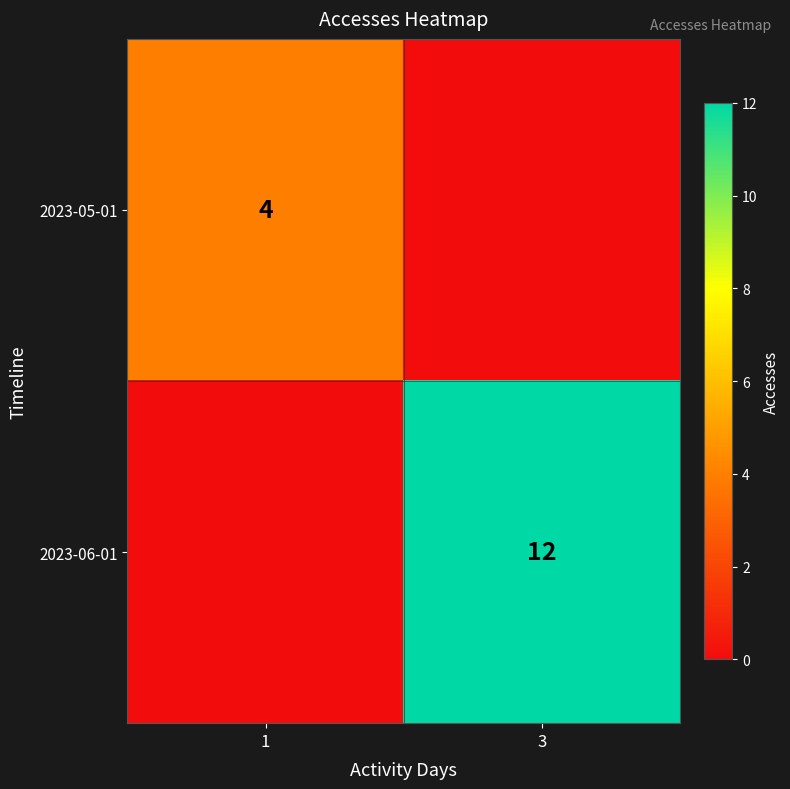

Is it true that 2023-06-01 equals 12 at 3?

True